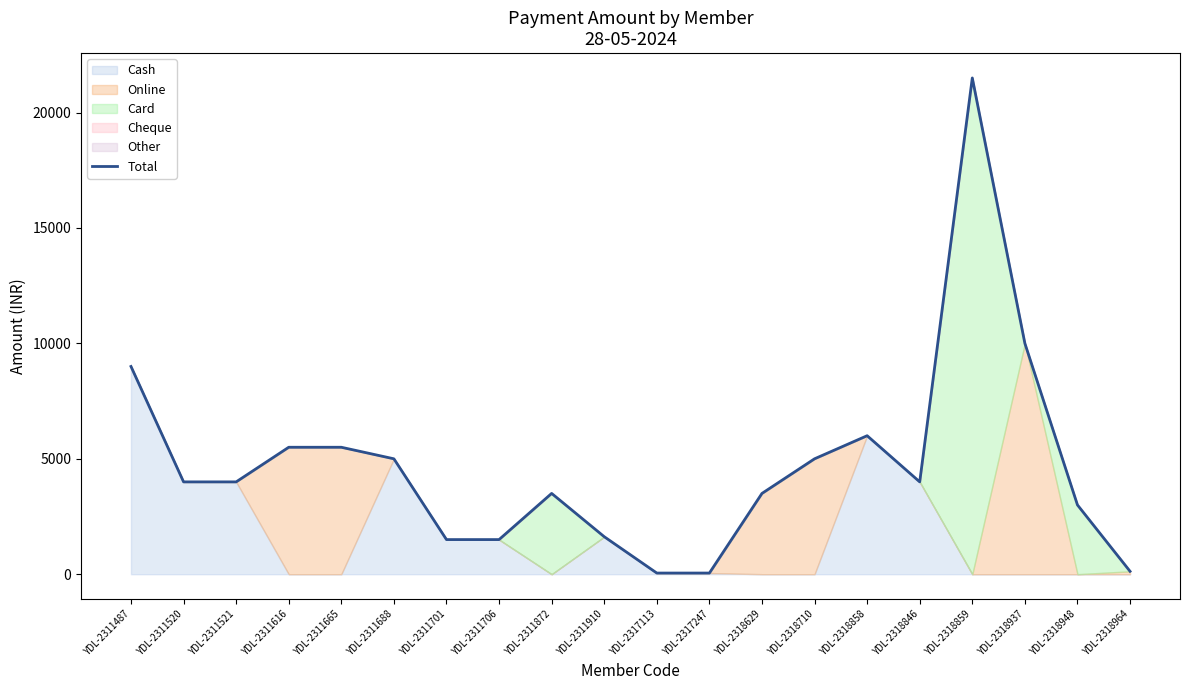

Between YDL-2311872 and YDL-2318964, which is larger?

YDL-2311872